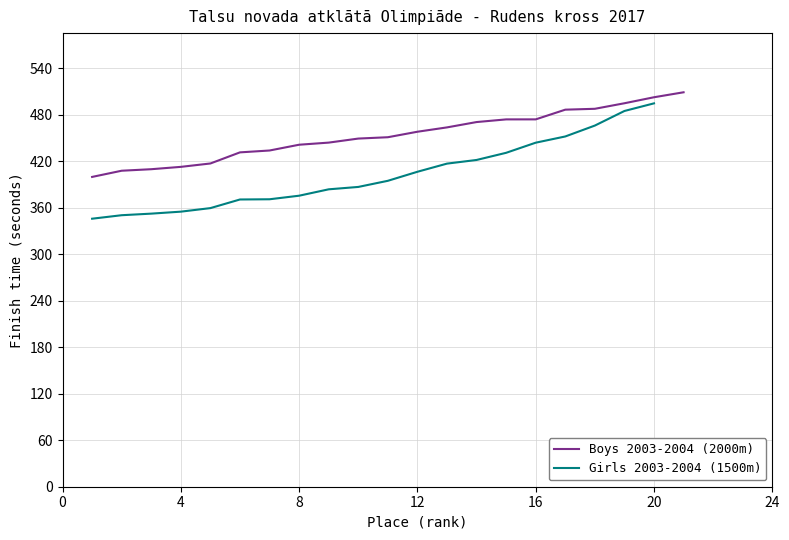

What is the lowest value of the Boys 2003-2004 (2000m) series?

400.0